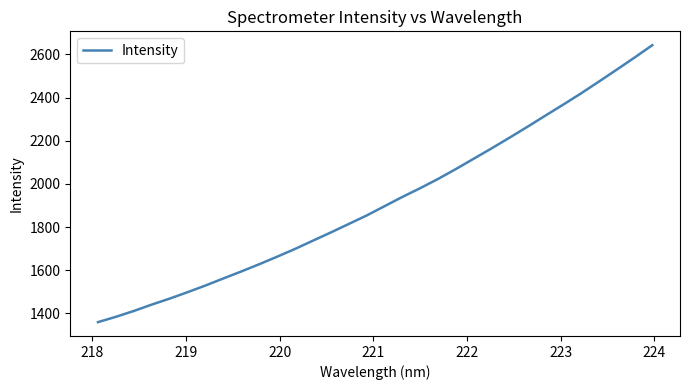

What is the difference between the maximum and minimum values?

1282.5